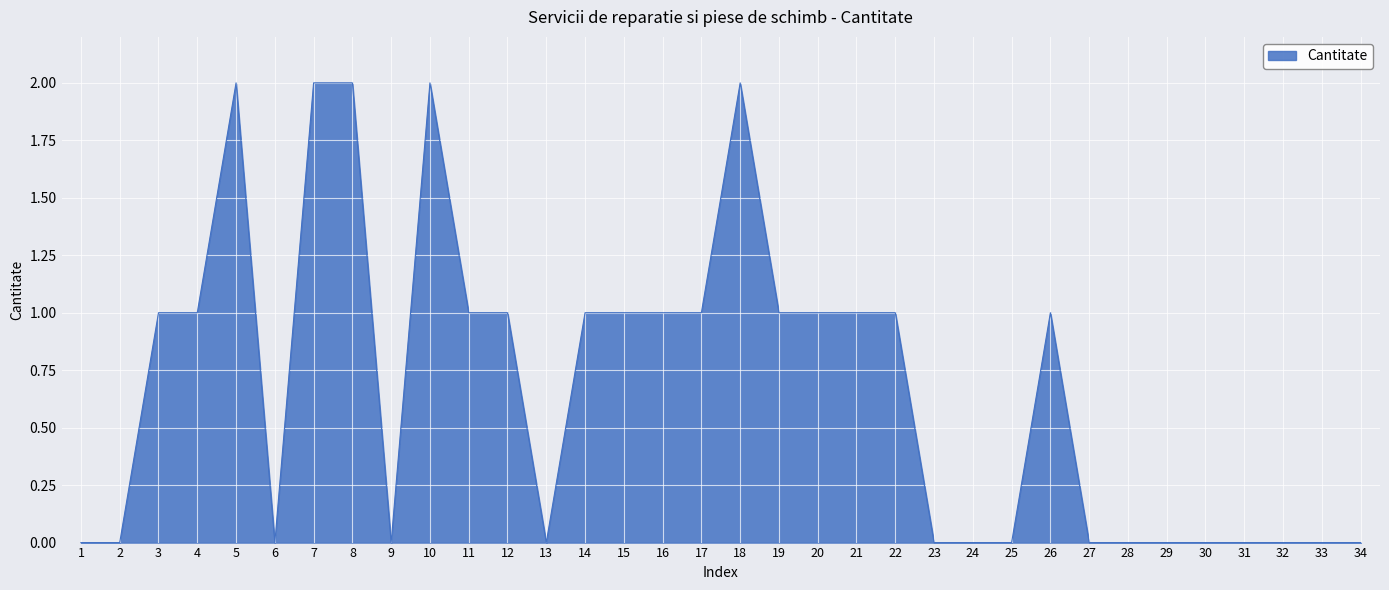

Reading right to left, transcribe all the data shown in this chart.

34=0	33=0	32=0	31=0	30=0	29=0	28=0	27=0	26=1	25=0	24=0	23=0	22=1	21=1	20=1	19=1	18=2	17=1	16=1	15=1	14=1	13=0	12=1	11=1	10=2	9=0	8=2	7=2	6=0	5=2	4=1	3=1	2=0	1=0